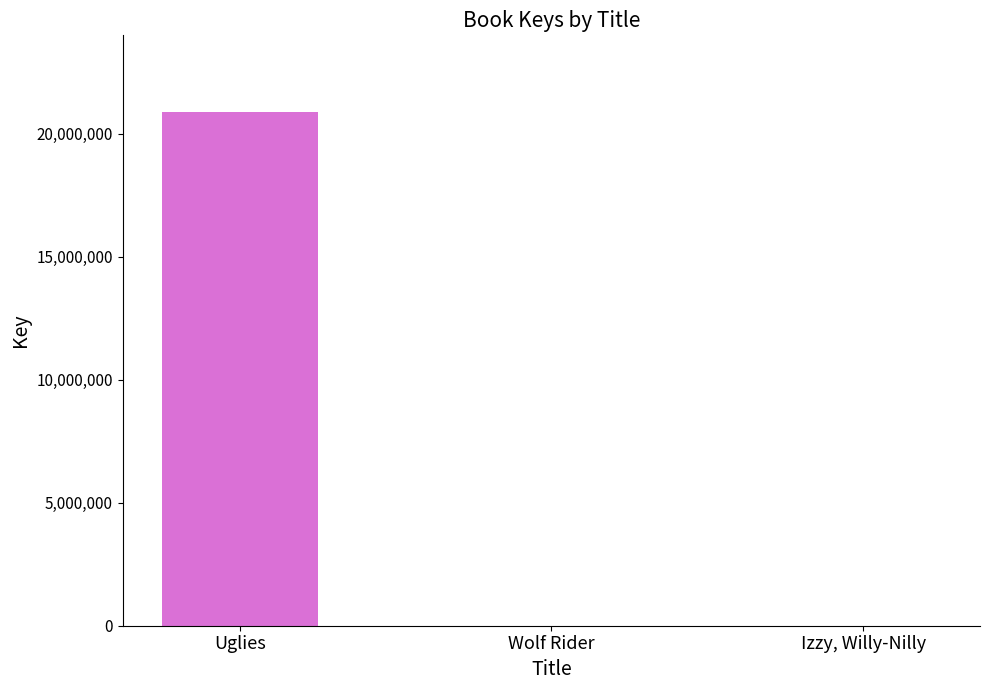

Which has a higher value, Uglies or Izzy, Willy-Nilly?

Uglies